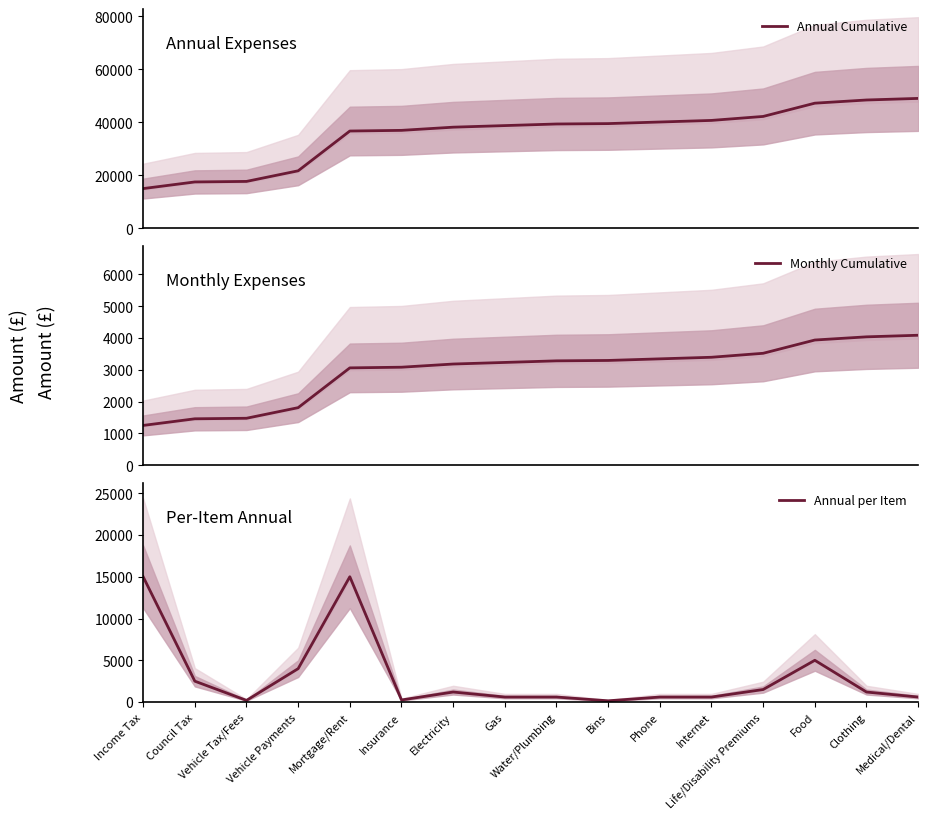

What is the sum of the Annual per Item values at Internet and Vehicle Tax/Fees?

800